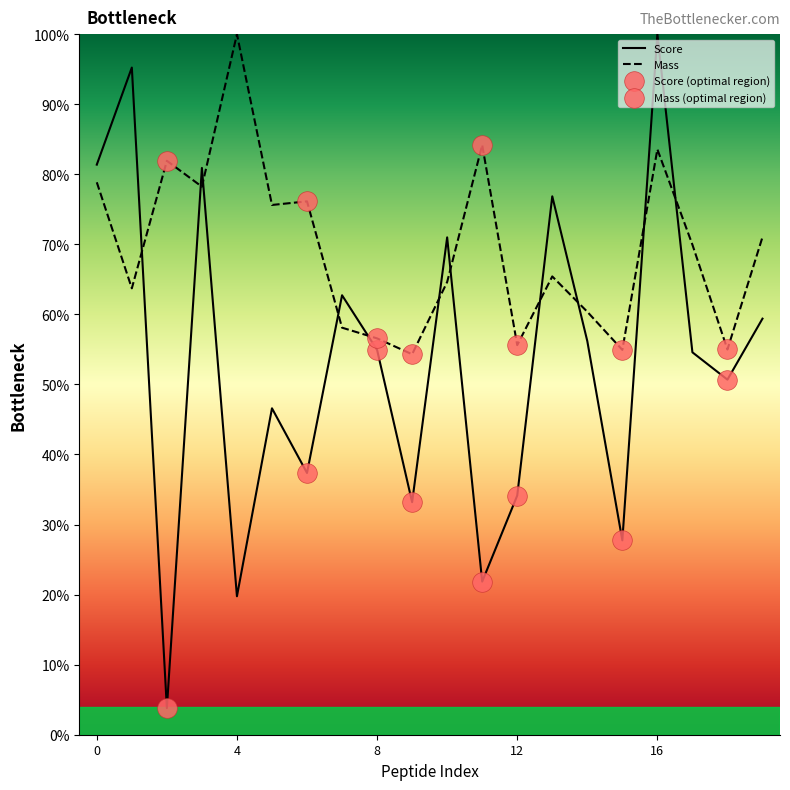

Which series has the largest total across all categories?

Mass